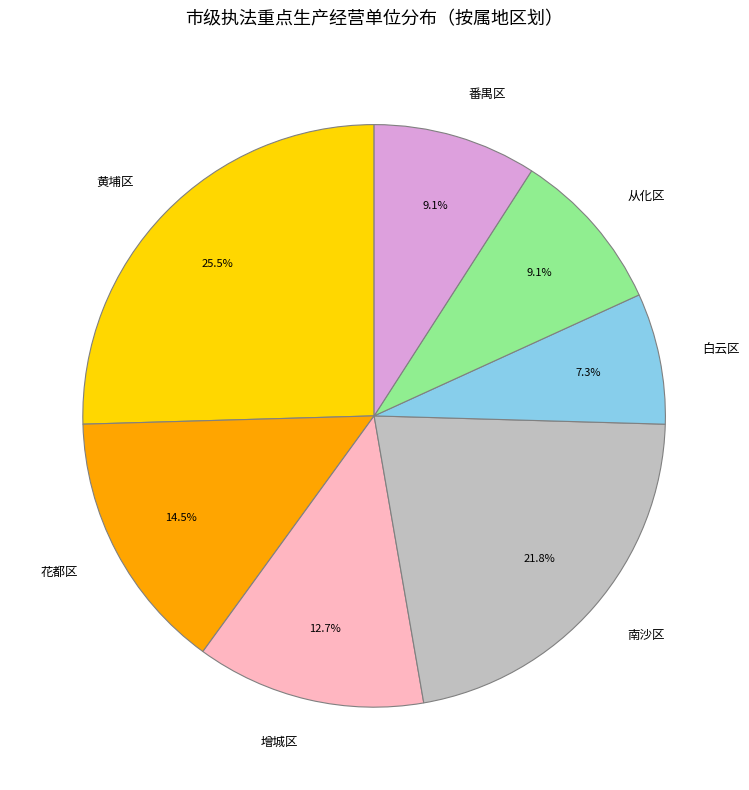

To the nearest percent, what is the difference between the 黄埔区 and 从化区 slice percentages?

16%